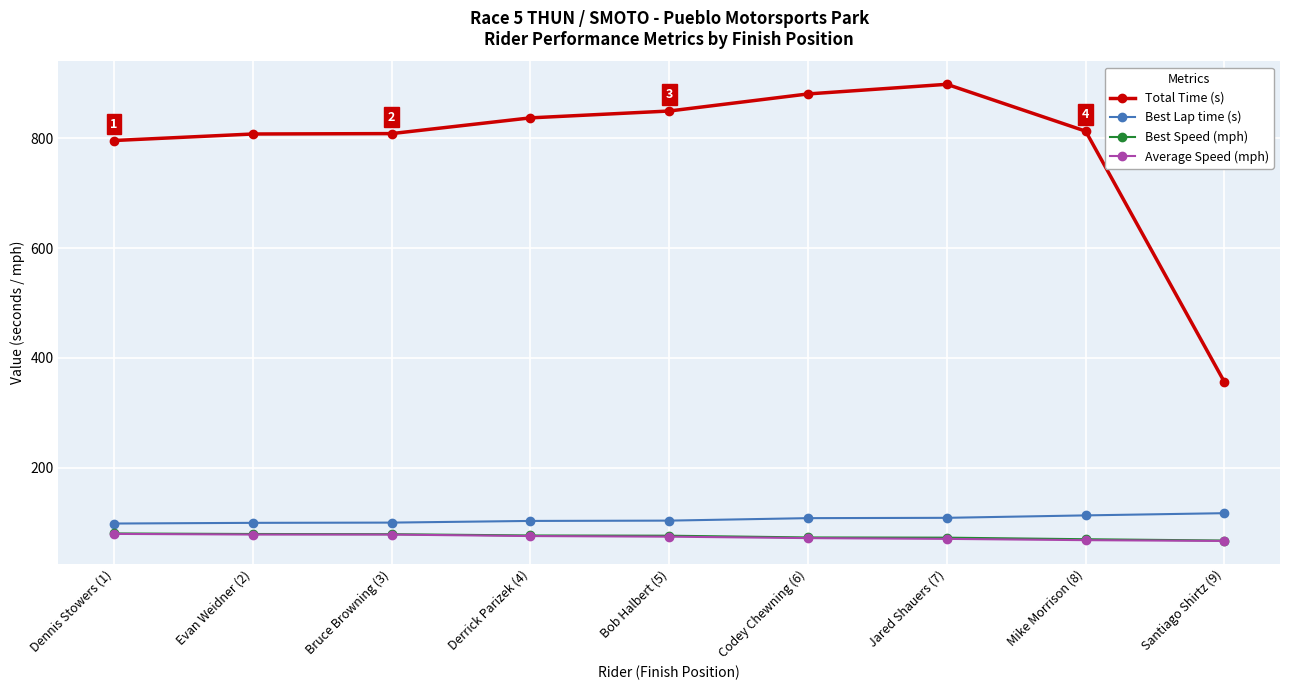

What is the difference between the maximum and second lowest values in the Total Time (s) series?

102.4